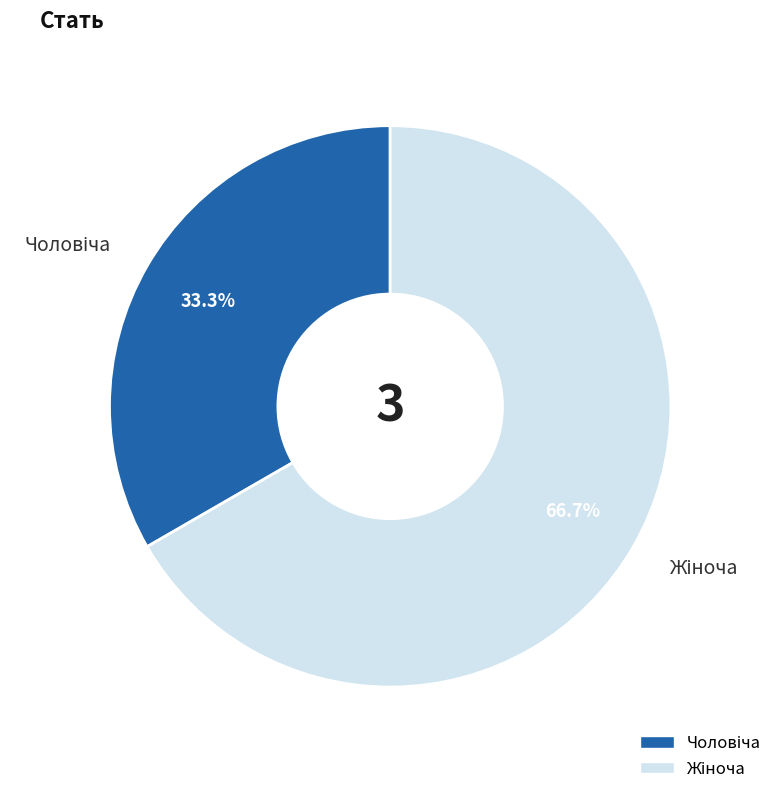

Is there any slice that represents more than half of the pie?

Yes